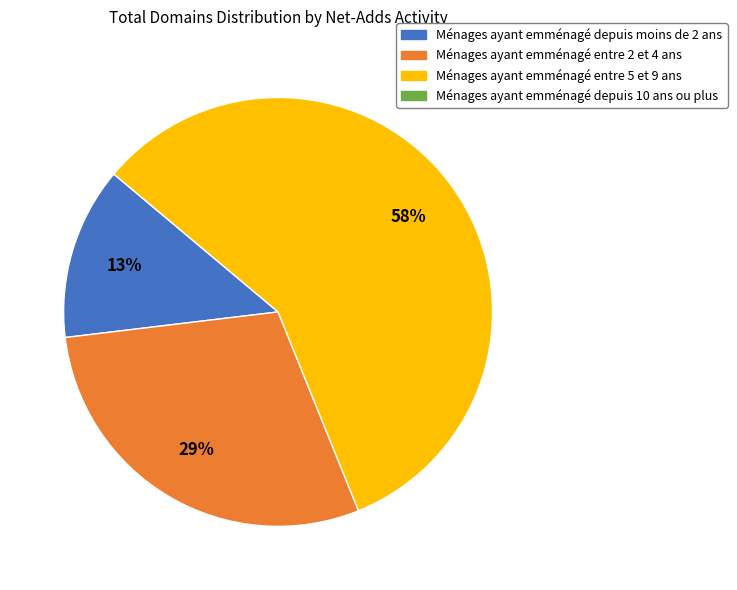

To the nearest percent, what is the difference between the largest and smallest slice percentages?

45%